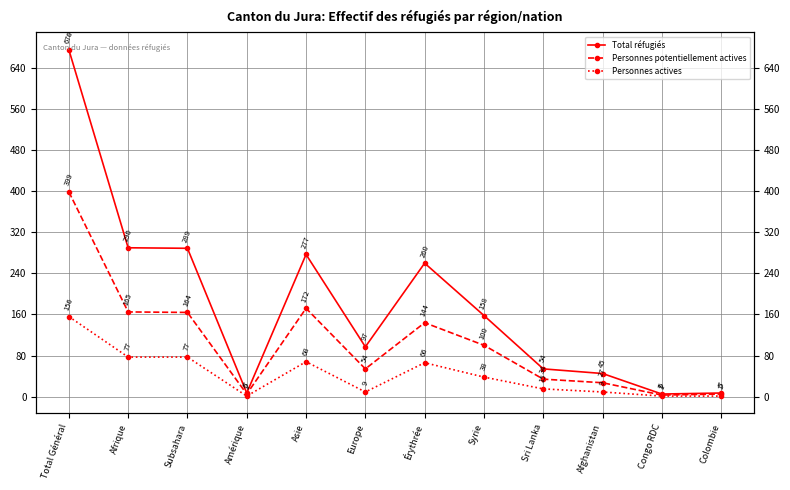

At which label does Personnes potentiellement actives first exceed 100?

Total Général